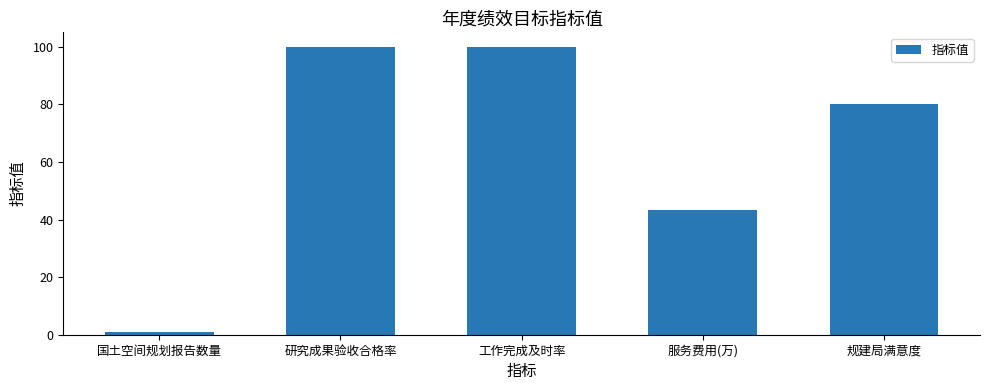

At which label is the value closest to 50?

服务费用(万)